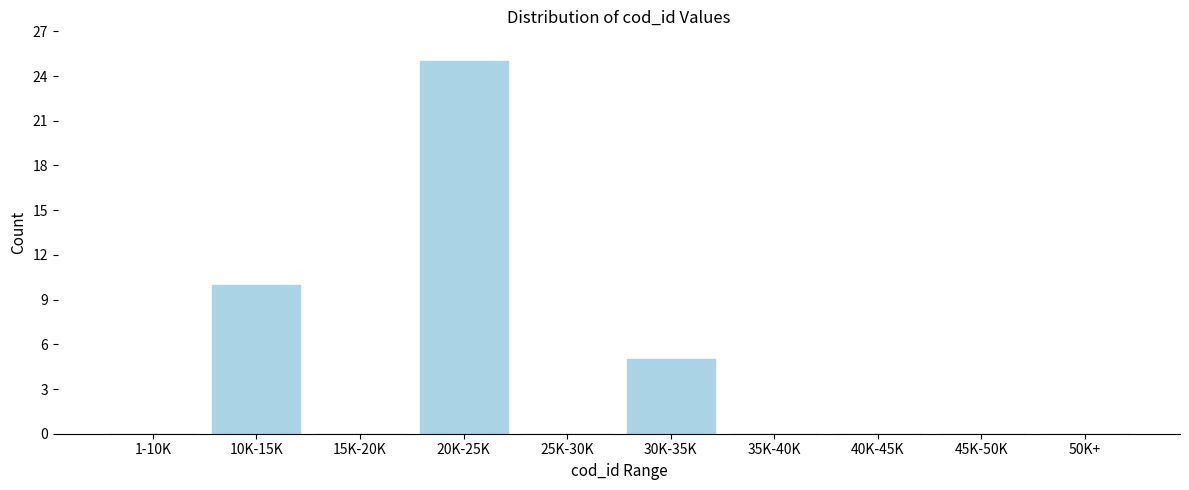

Reading left to right, transcribe all the data shown in this chart.

1-10K=0	10K-15K=10	15K-20K=0	20K-25K=25	25K-30K=0	30K-35K=5	35K-40K=0	40K-45K=0	45K-50K=0	50K+=0